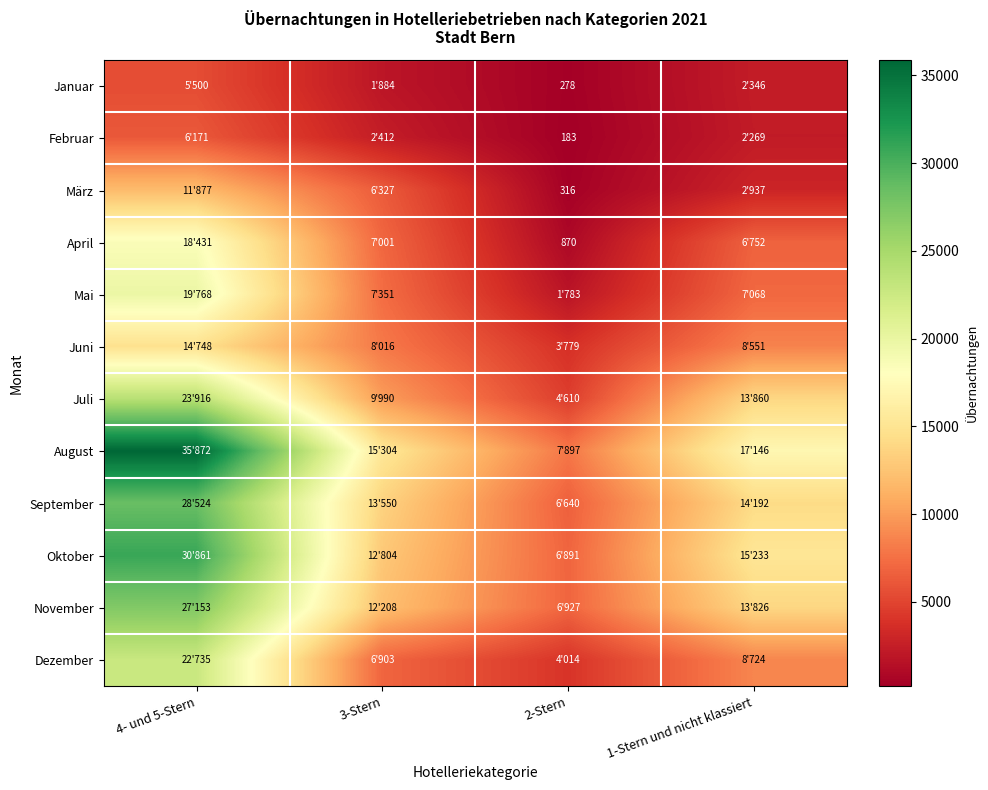

The April series shows 870 at 2-Stern. True or false?

True